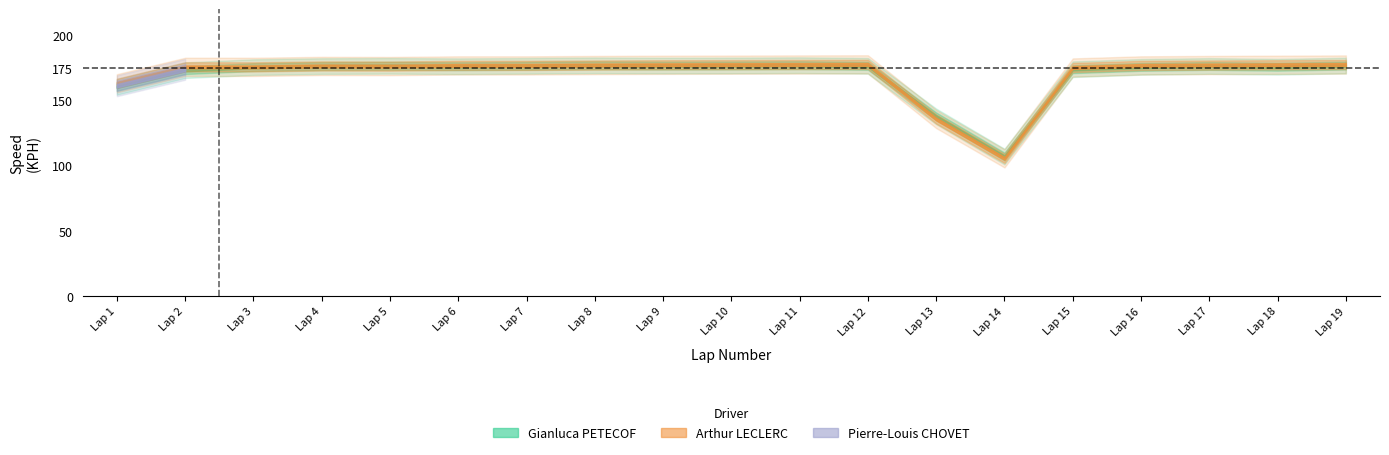

After their last crossing, which series has the higher values: Gianluca PETECOF or Pierre-Louis CHOVET?

Gianluca PETECOF